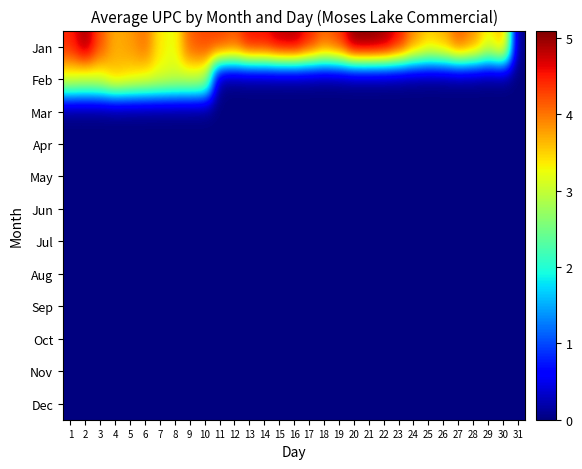

What is the difference between the highest and lowest values at 13?

4.6